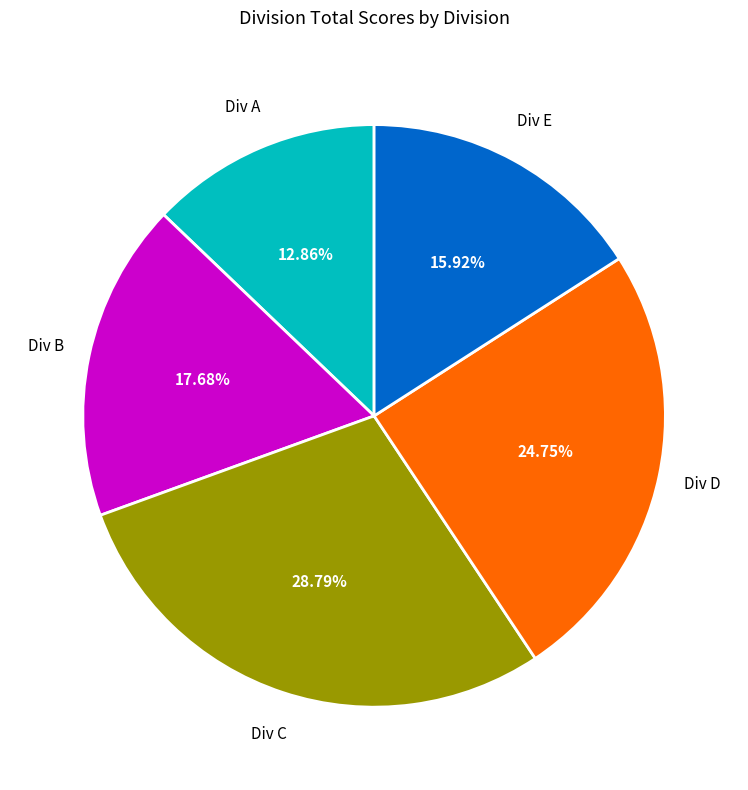

Is there a majority slice in this chart?

No